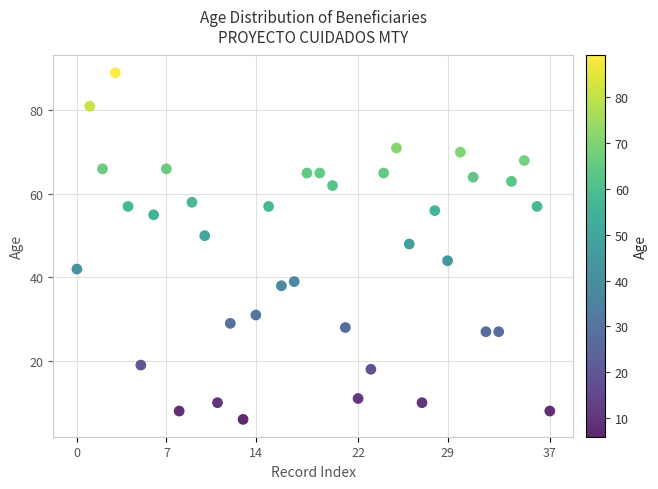

What Y value in the scatter plot is closest to 47?

48